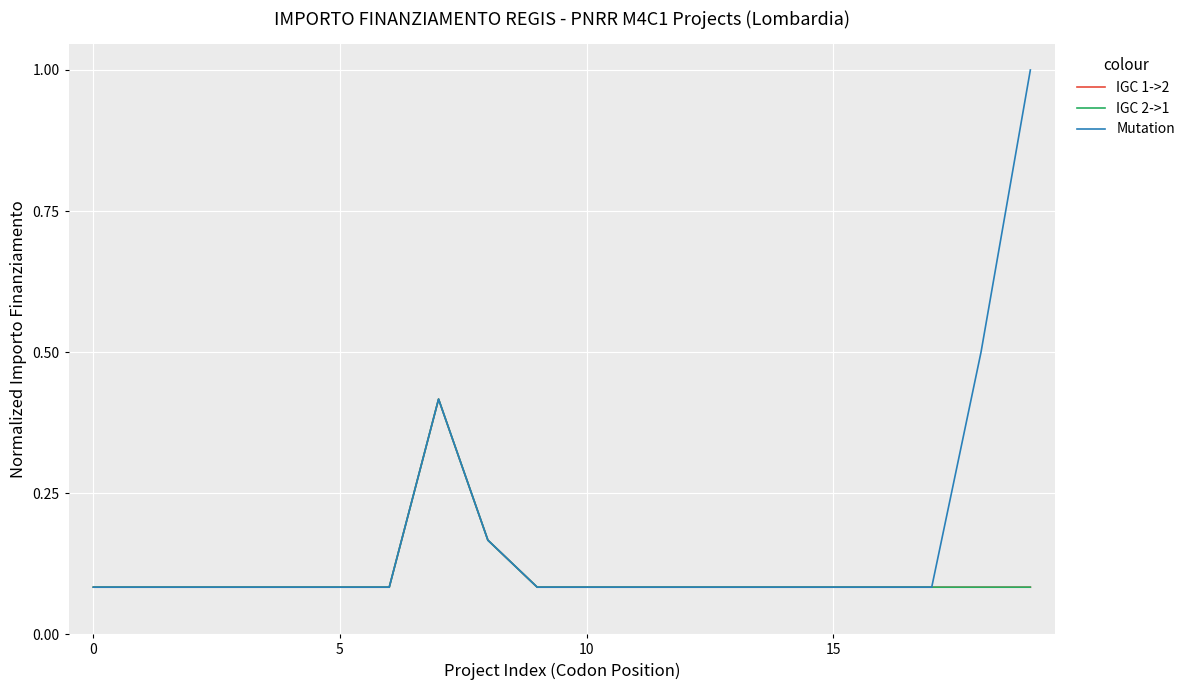

Is this an area chart (filled region under the line)?

No